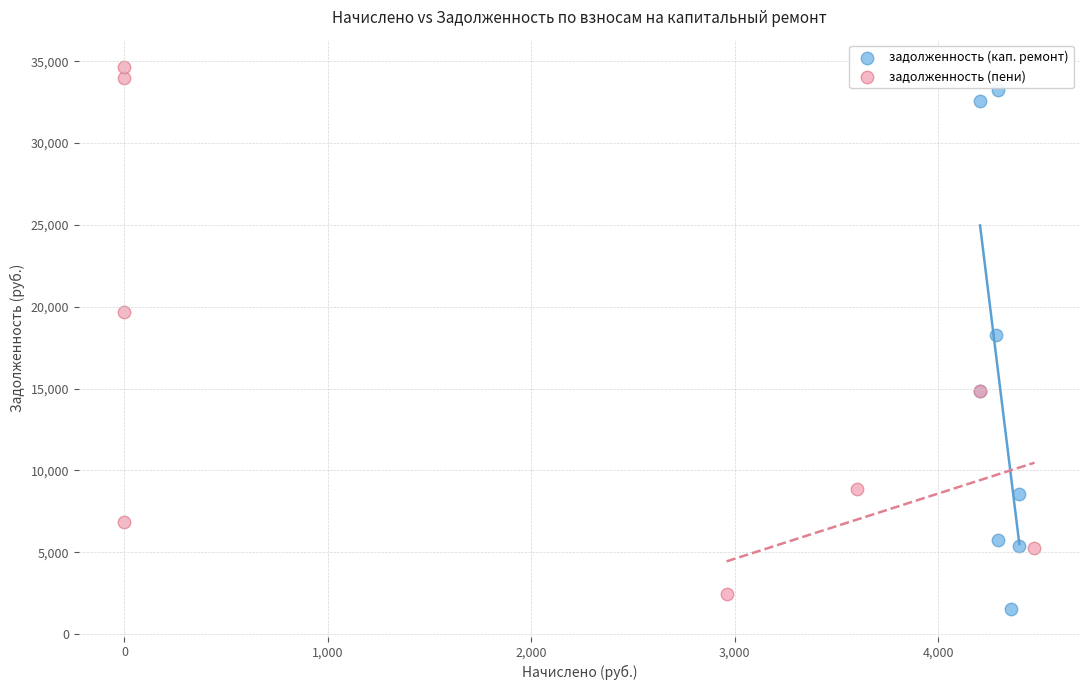

Which series has the largest Y range (max minus min)?

задолженность (пени)